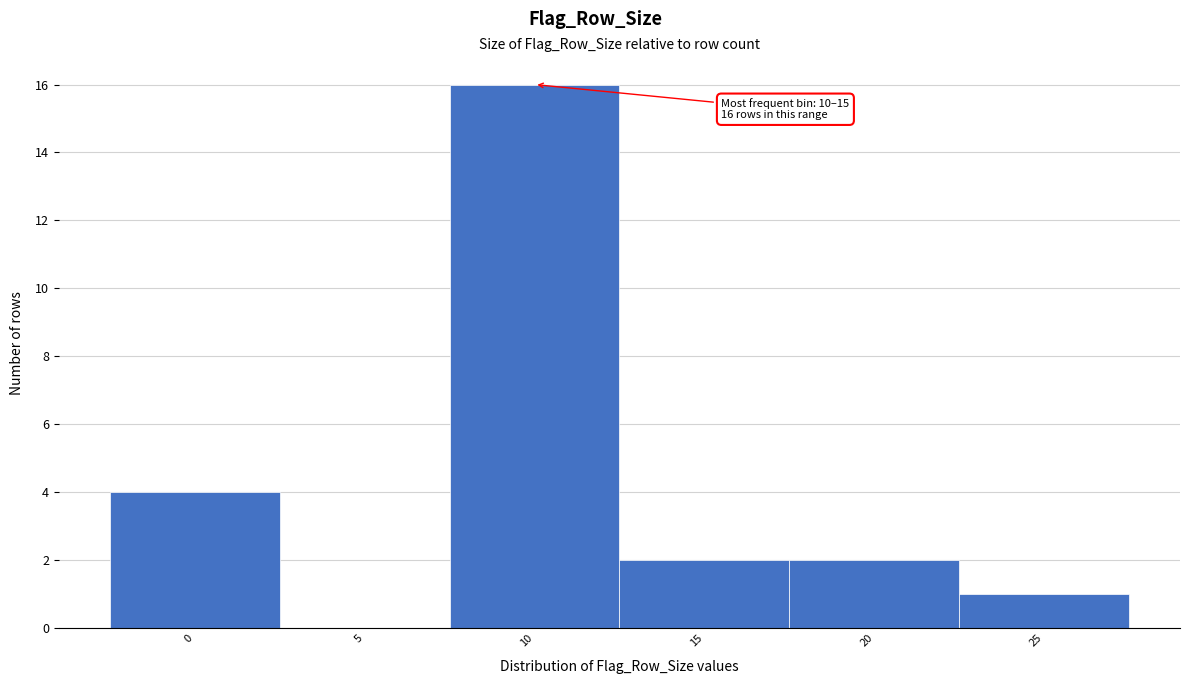

Reading left to right, transcribe all the data shown in this chart.

0=4	5=0	10=16	15=2	20=2	25=1